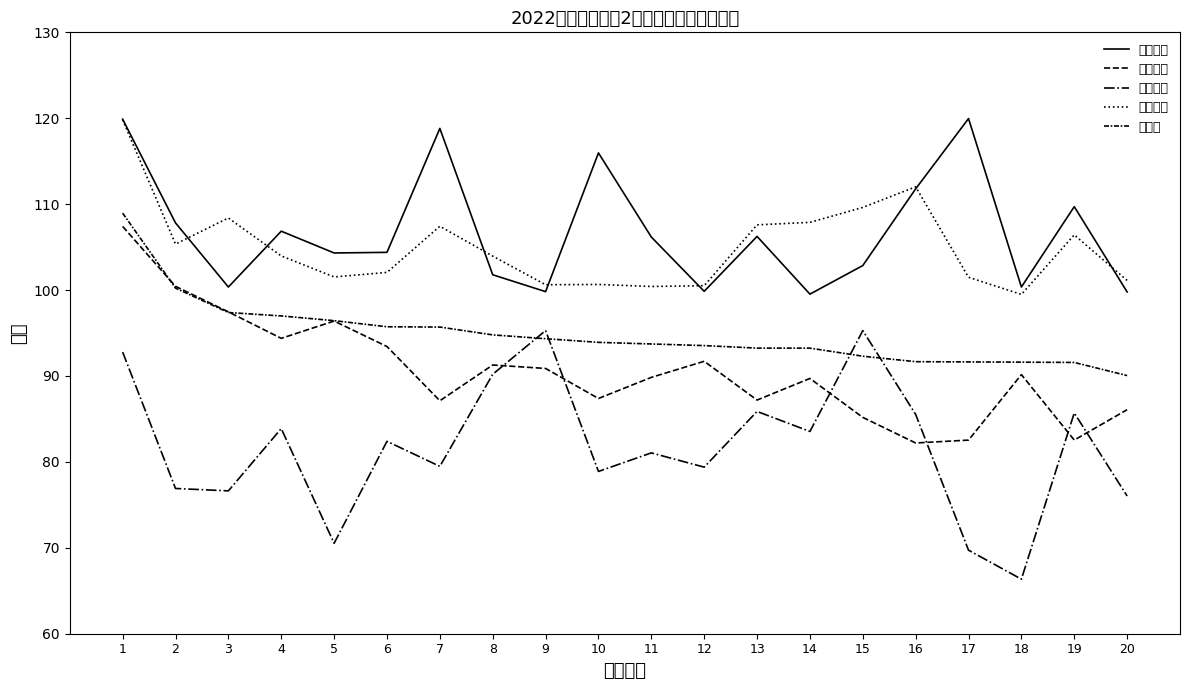

What is the average value of the 最终分 series?

94.9